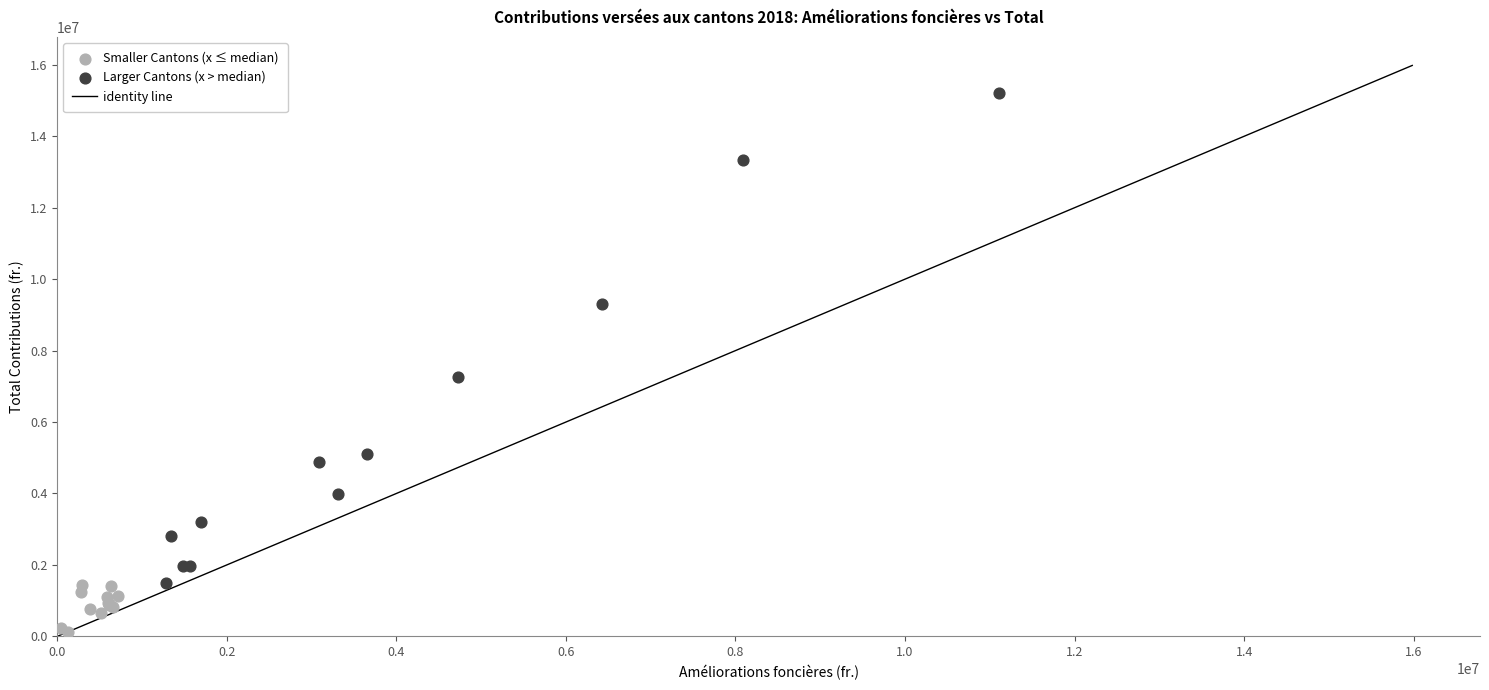

Which series has the largest Y range (max minus min)?

Larger Cantons (x > median)